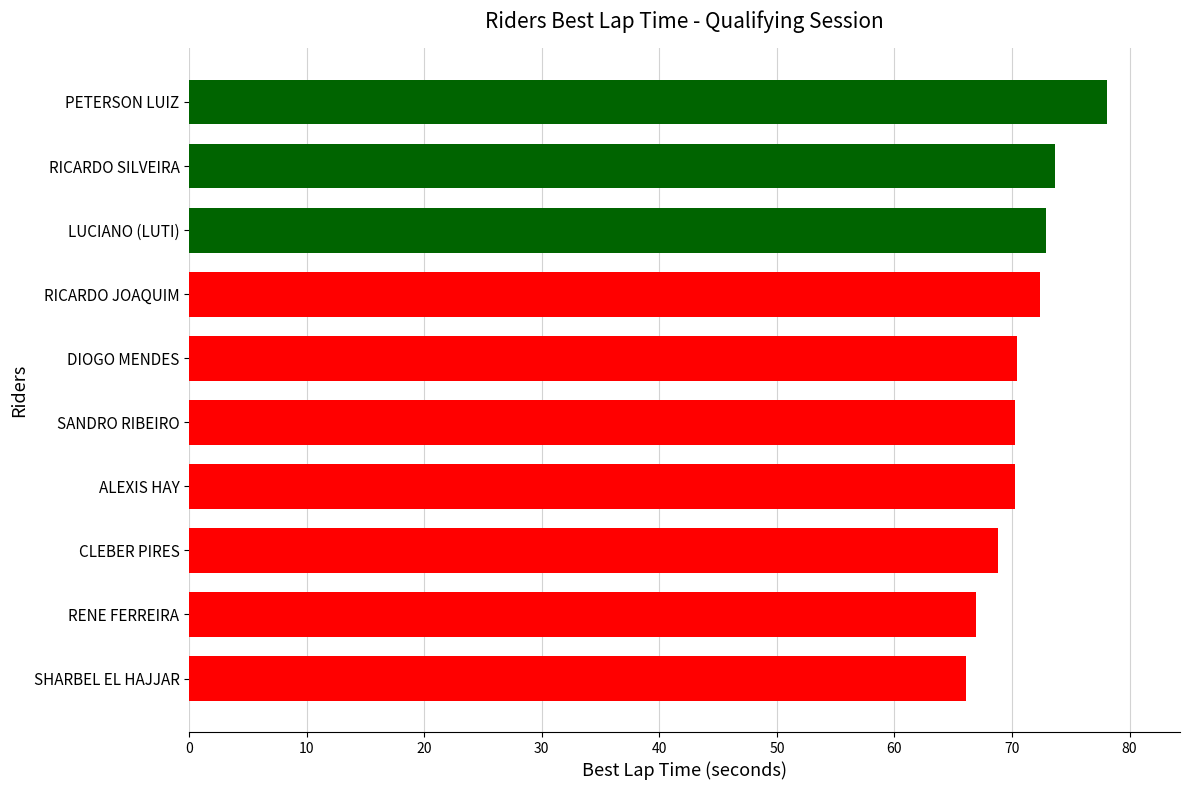

What is the minimum value shown in the chart?

66.1